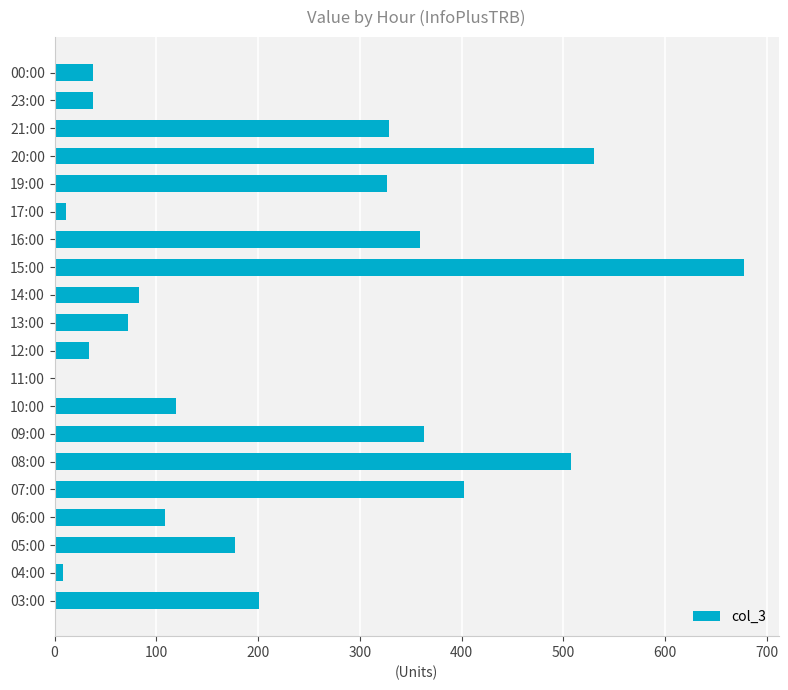

What is the change in value from 10:00 to 21:00?

+210